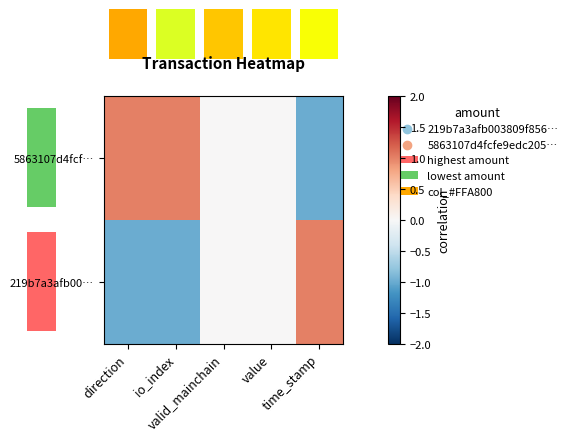

Count the 5863107d4fcf… values in the range 0 to 1.

4